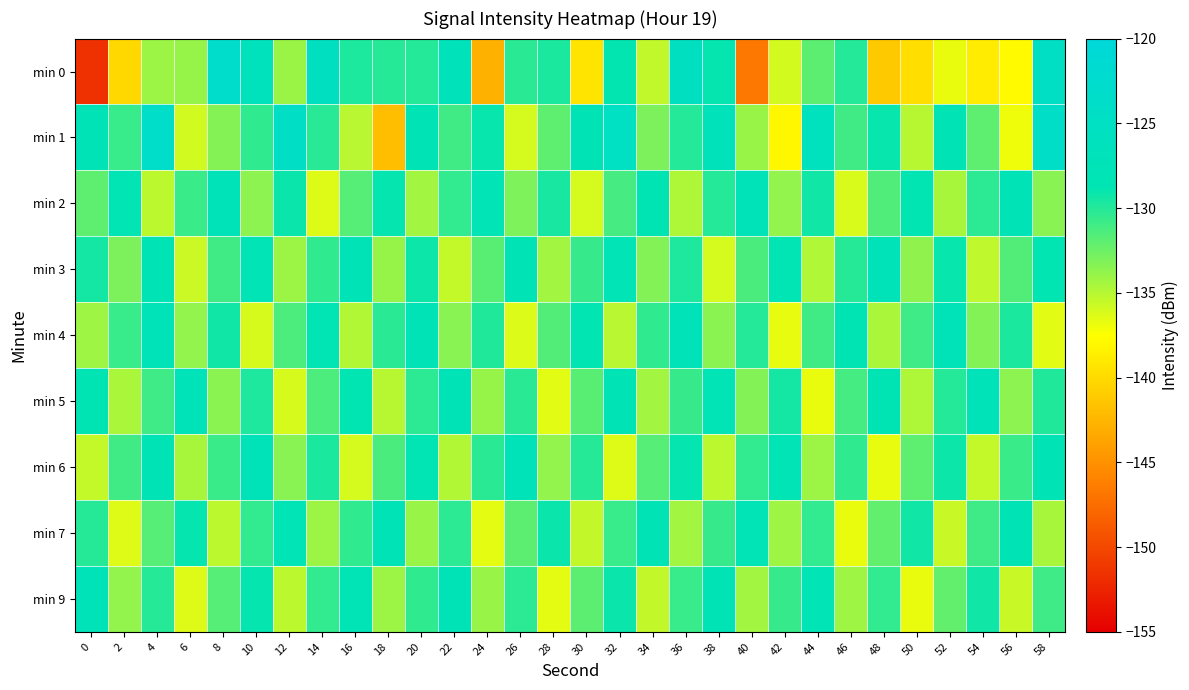

Rank the series by their maximum value, from lowest to highest.

min 7, min 9, min 3, min 2, min 5, min 4, min 6, min 1, min 0